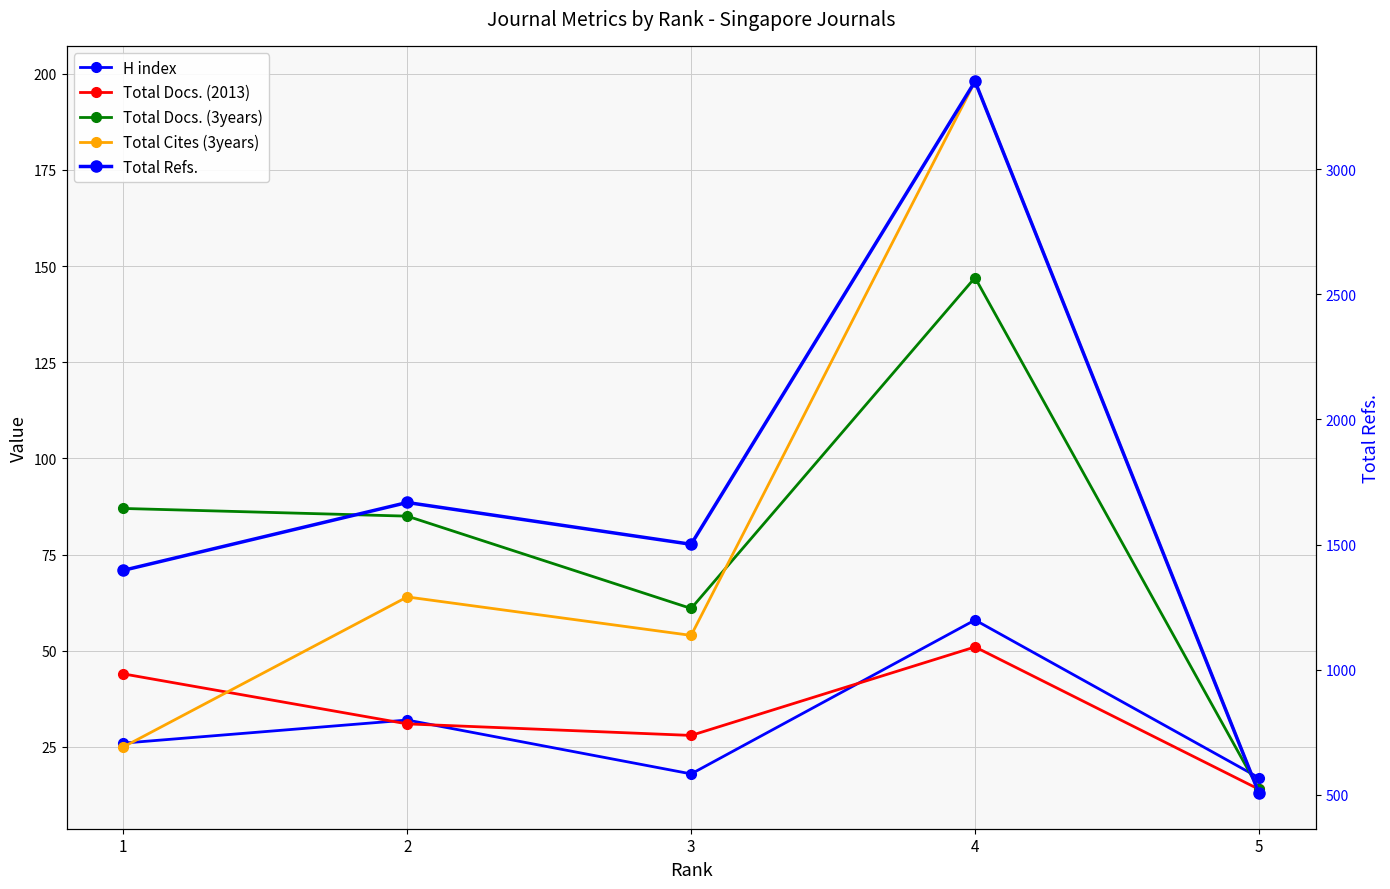

What is the difference between the maximum and minimum values in the Total Cites (3years) series?

185